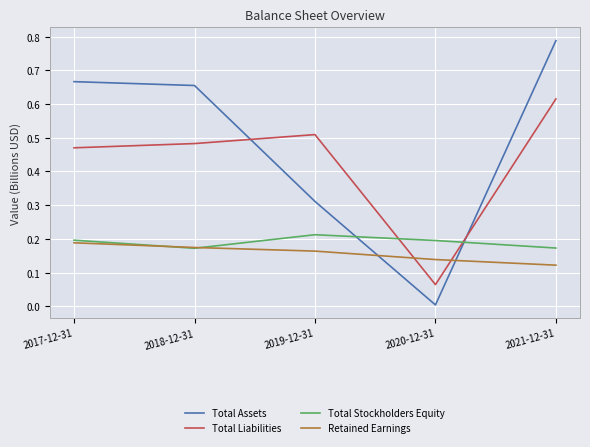

True or false: Total Stockholders Equity and Total Assets intersect in this chart.

True